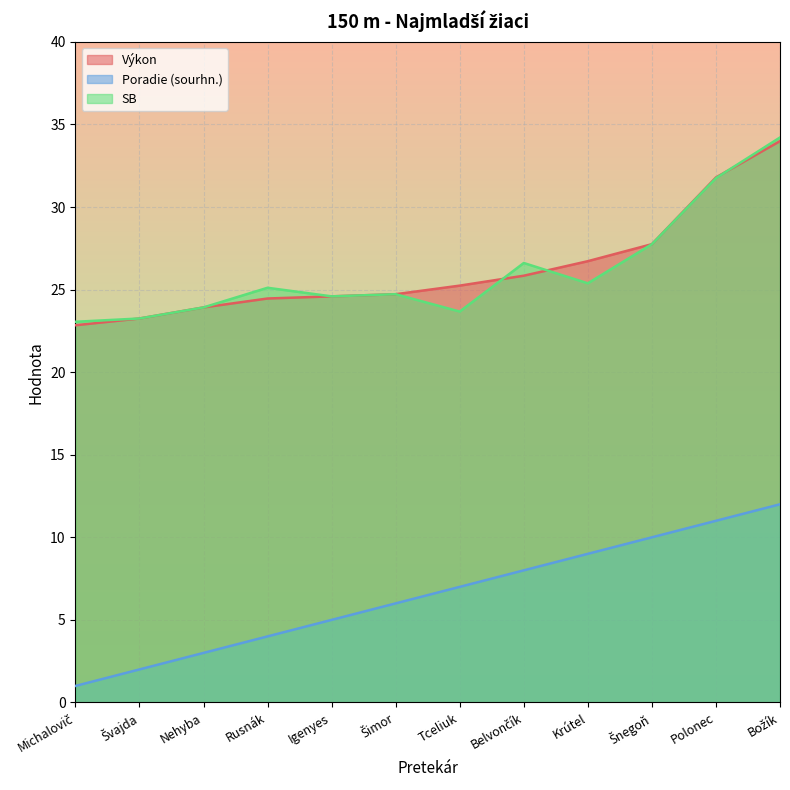

Which series ends up on top after the final intersection of SB and Výkon?

SB